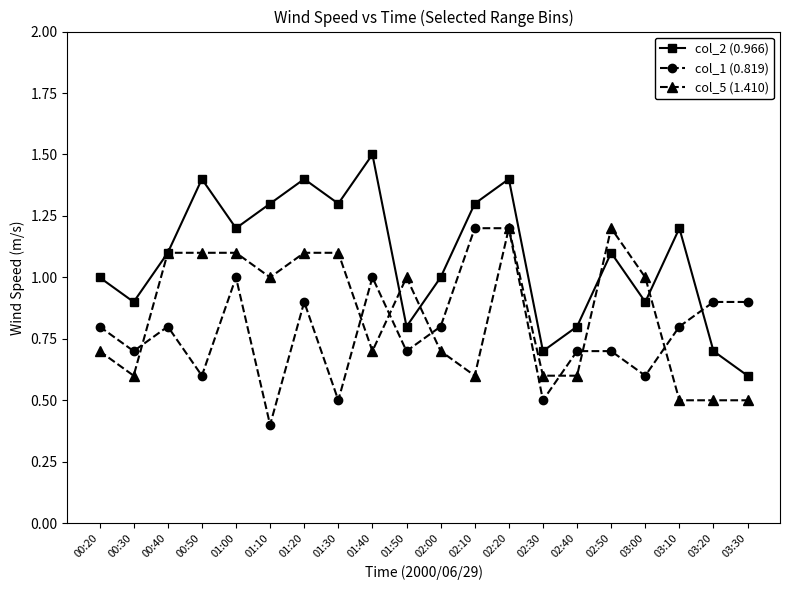

What is the difference between the highest and lowest values at 00:40?

0.3